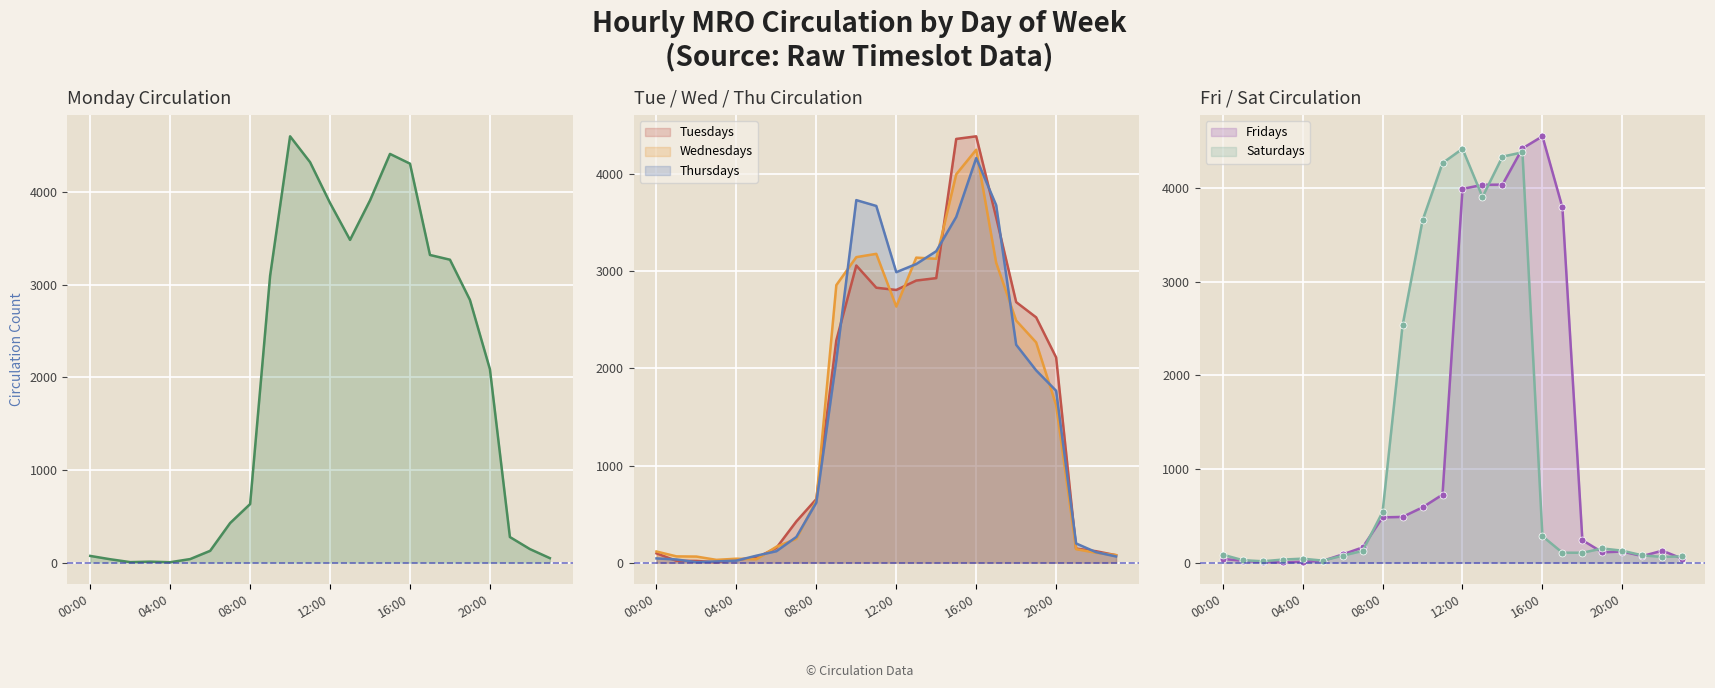

At which category does the chart reach its peak across all series?

10:00-11:00